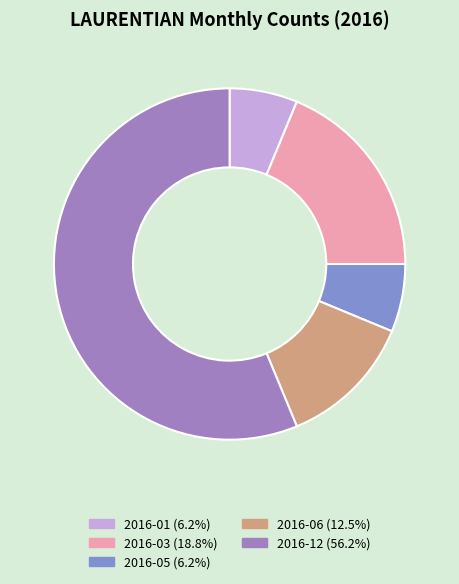

How many segments does this pie chart have?

5